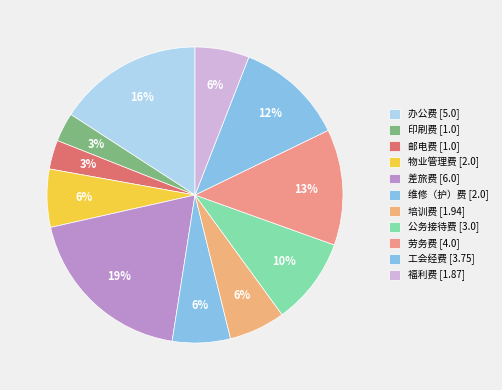

Is the sum of 邮电费 and 福利费 greater than half?

No